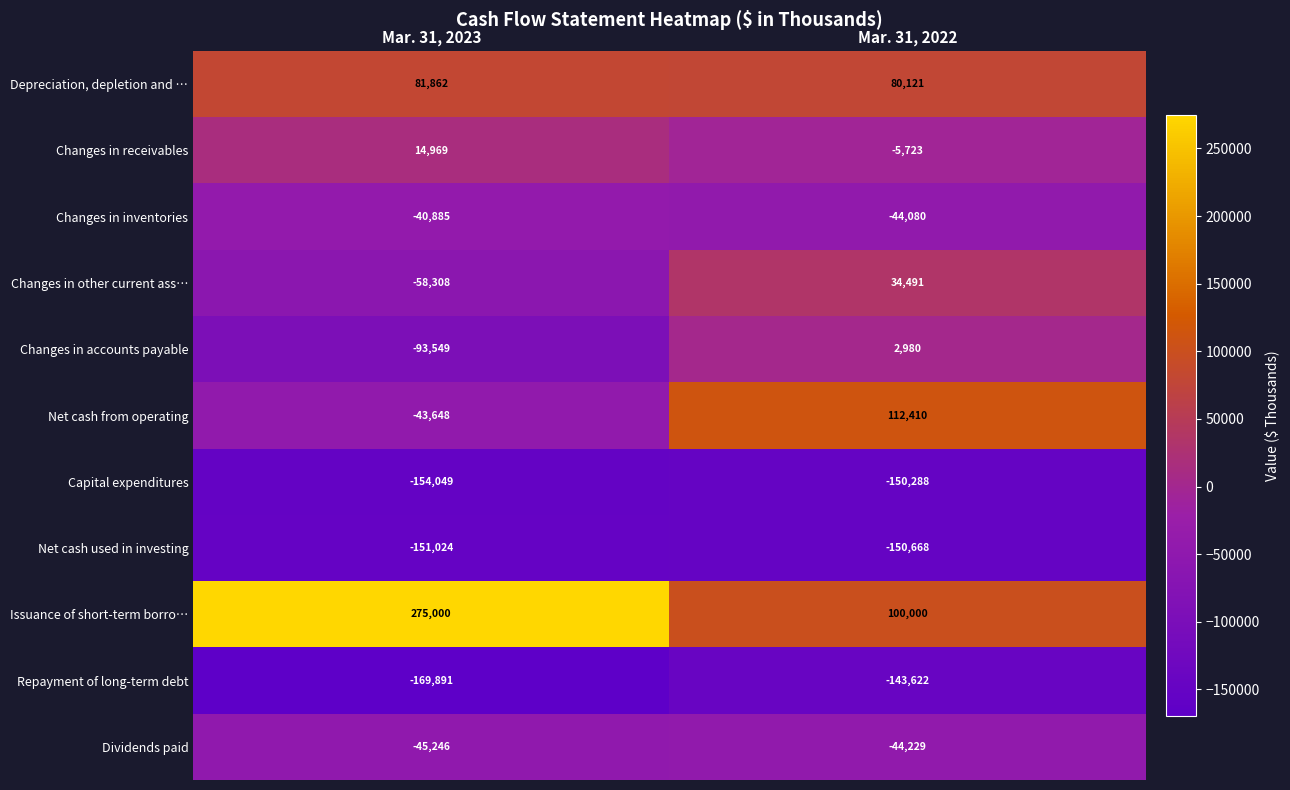

Reading left to right, what are all the values shown in this chart?

Depreciation, depletion and …: 81862	80121
Changes in receivables: 14969	-5723
Changes in inventories: -40885	-44080
Changes in other current ass…: -58308	34491
Changes in accounts payable: -93549	2980
Net cash from operating: -43648	112410
Capital expenditures: -154049	-150288
Net cash used in investing: -151024	-150668
Issuance of short-term borro…: 275000	100000
Repayment of long-term debt: -169891	-143622
Dividends paid: -45246	-44229